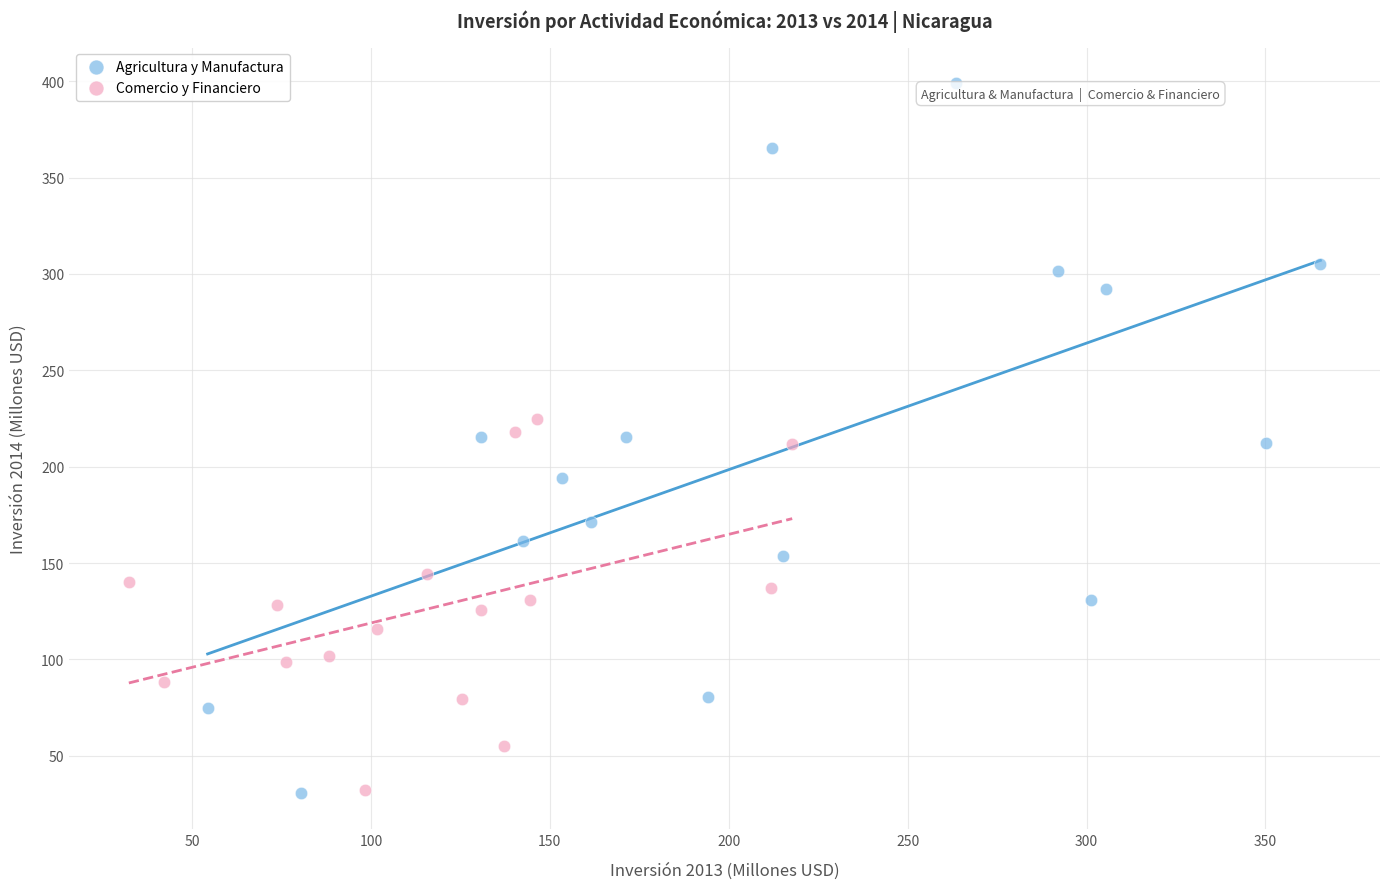

Which series has the largest Y range (max minus min)?

Agricultura y Manufactura